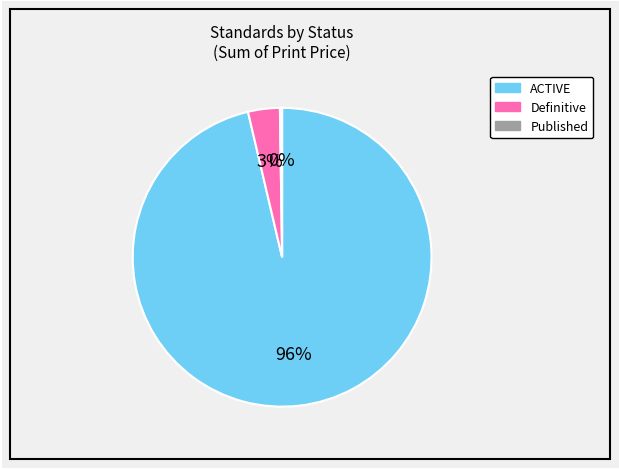

Is there a majority slice in this chart?

Yes